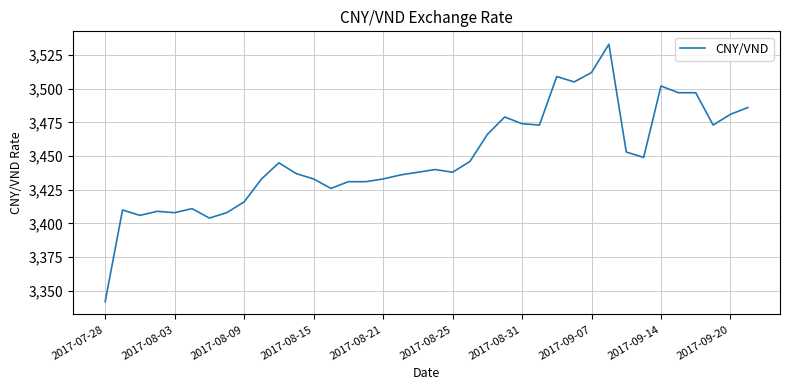

What is the difference between the maximum and minimum values?

191